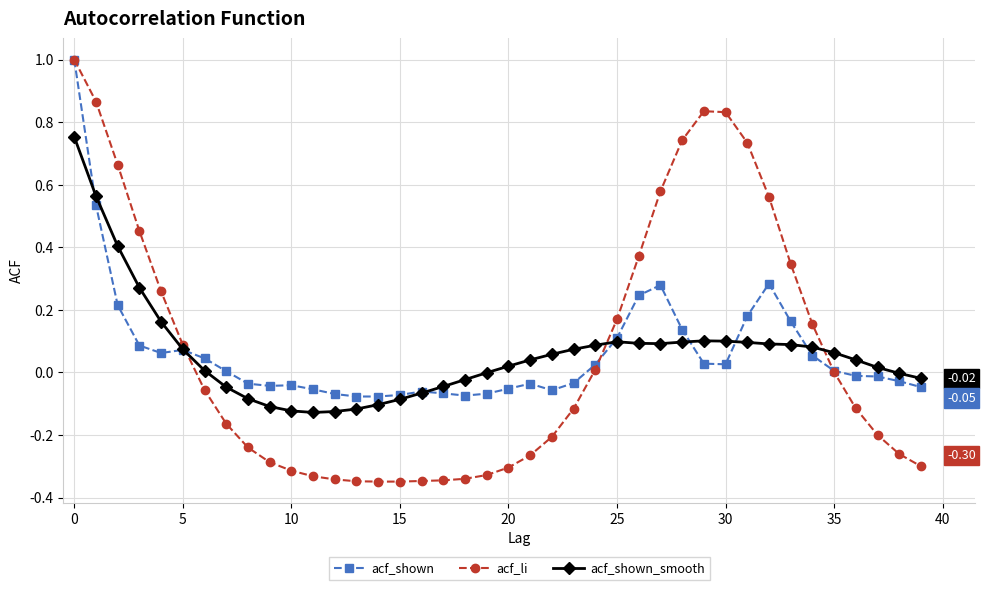

How many distinct data groups are displayed?

3